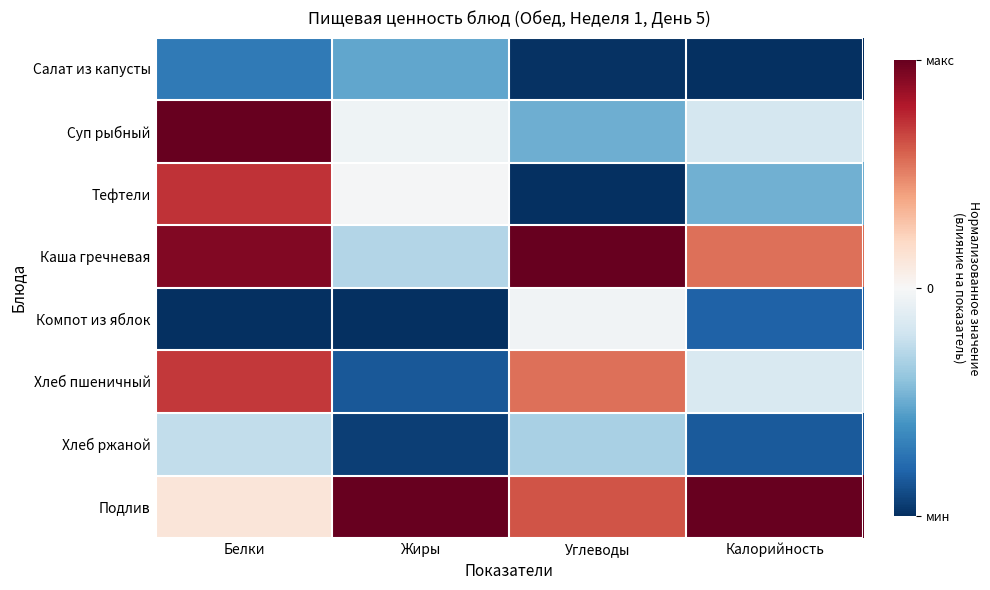

Rank the series by their maximum value, from lowest to highest.

Салат из капусты, Хлеб ржаной, Компот из яблок, Хлеб пшеничный, Тефтели, Суп рыбный, Каша гречневая, Подлив